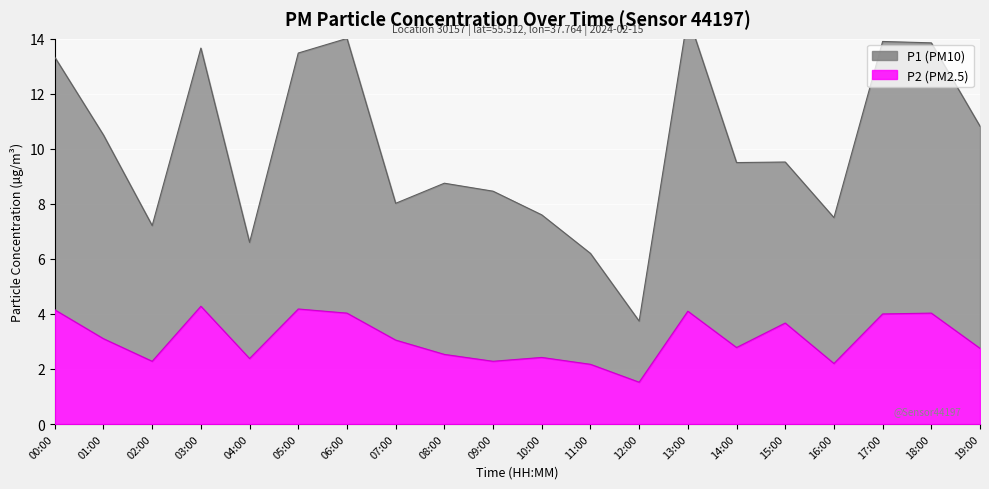

What is the label of the 9th point from the right?

11:00